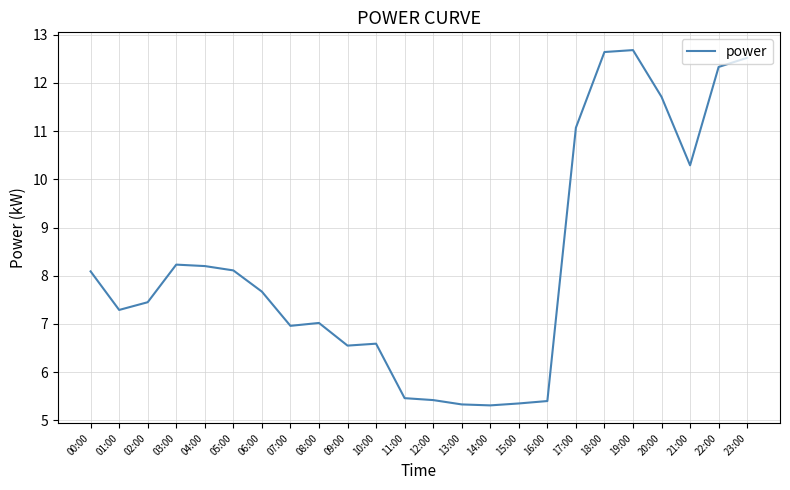

What is the difference between the values at 11:00 and 06:00?

2.2